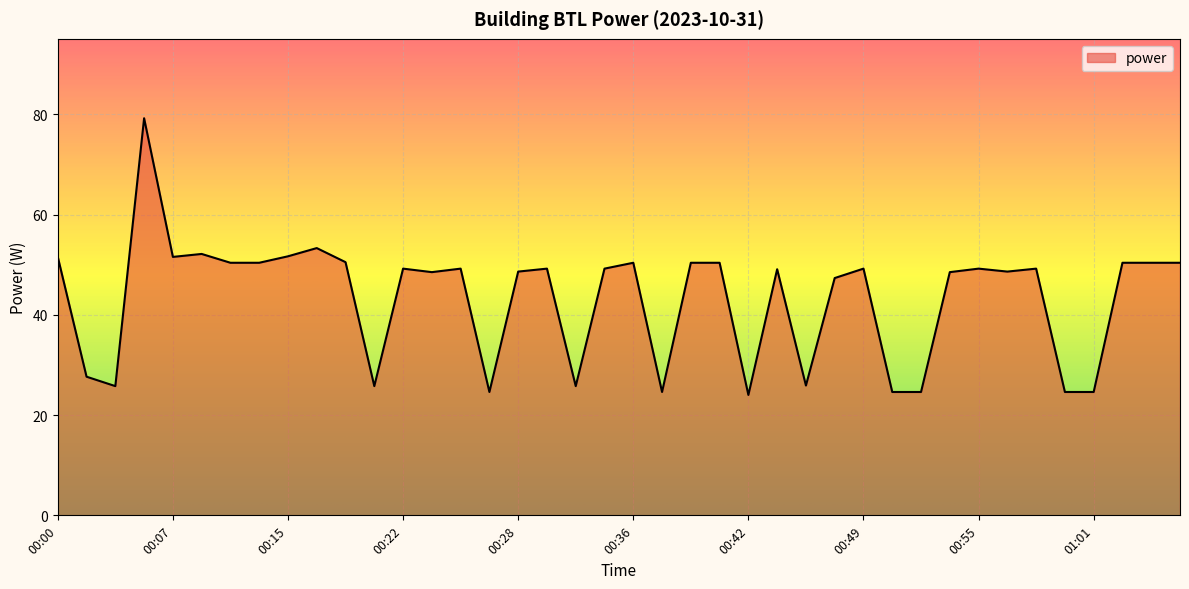

What is the smallest value displayed?

24.0